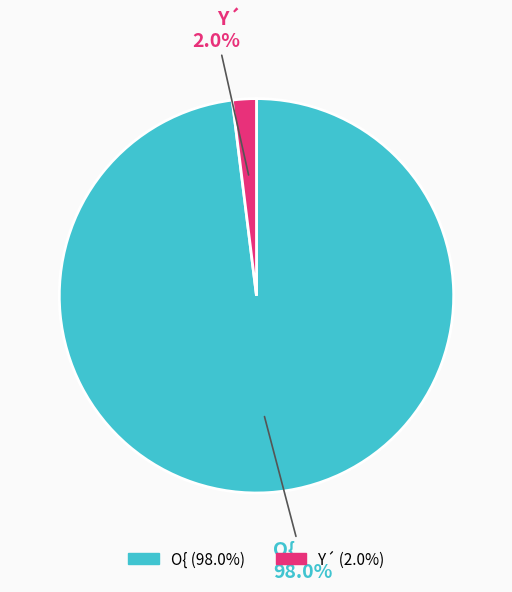

To the nearest percent, what portion does O{ represent?

98%